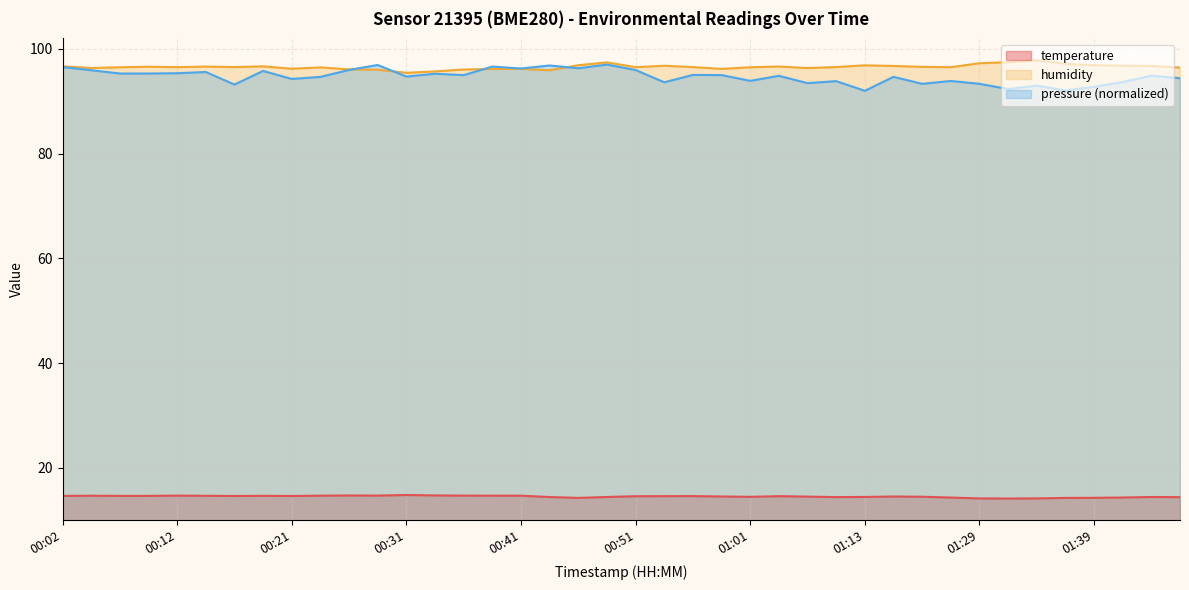

Which category has the highest value in the temperature series?

00:31